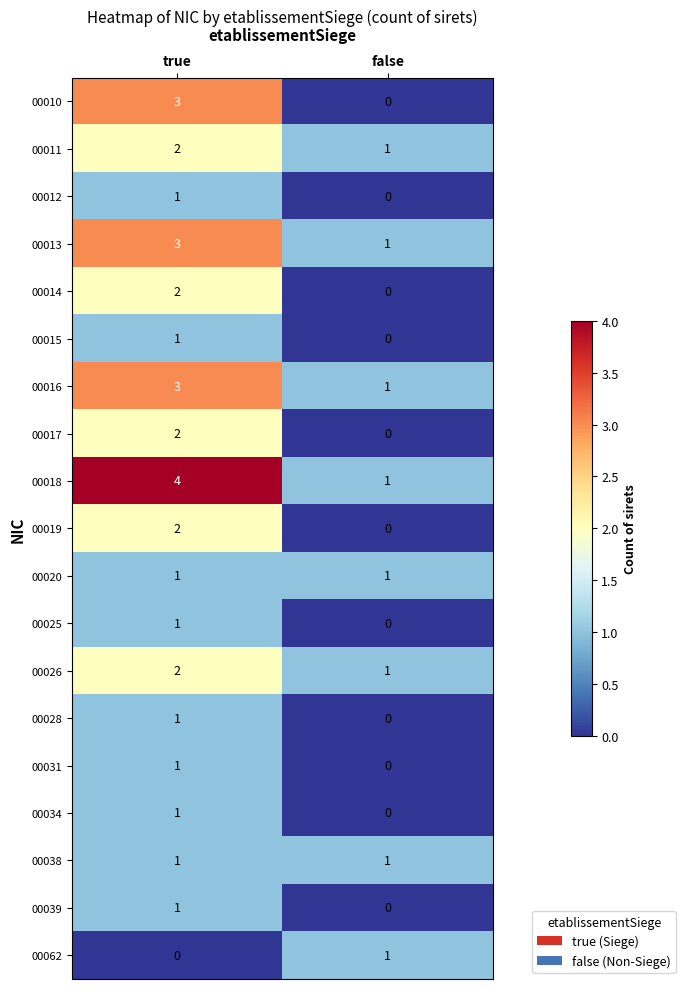

Rank the categories by 00034 value from lowest to highest.

false, true